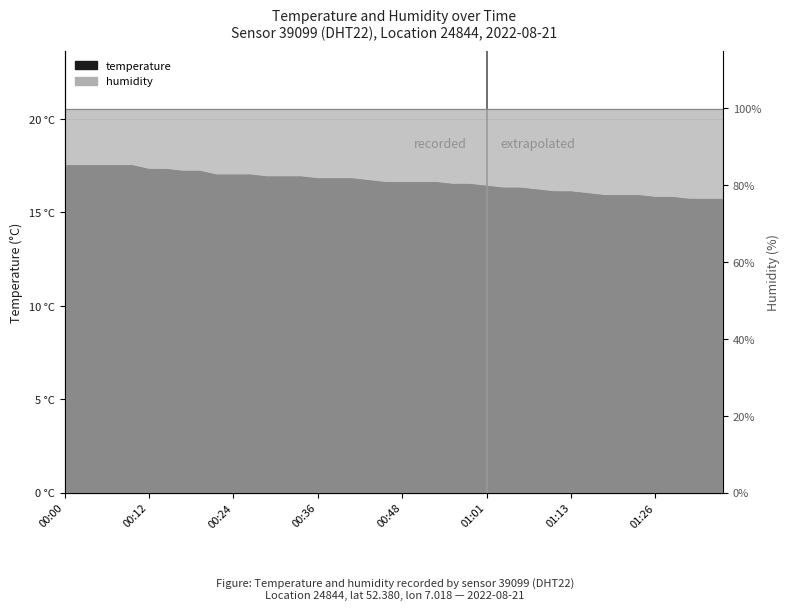

What is the change in value from 00:19 to 00:51?

-0.6